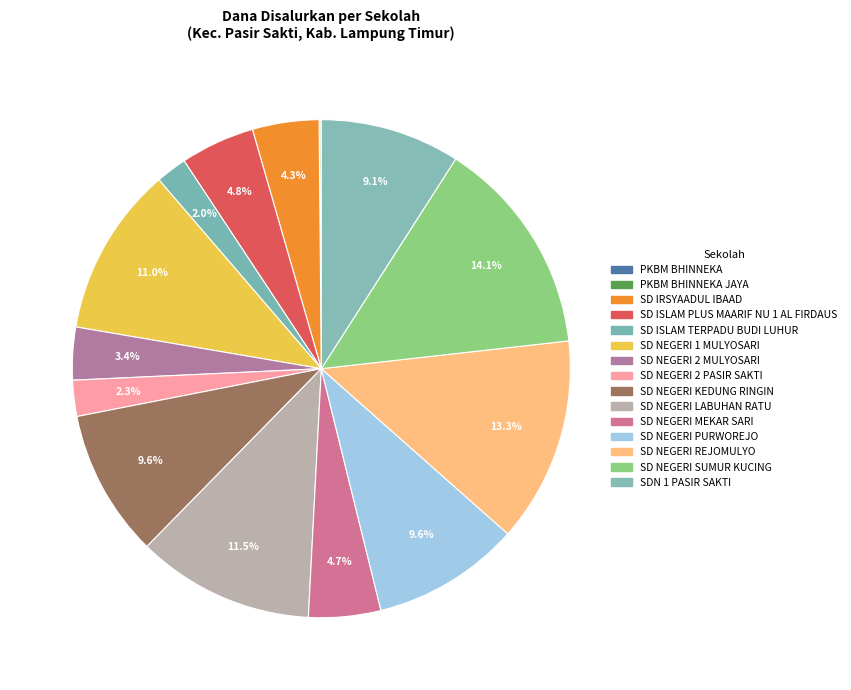

Does any single category account for the majority?

No